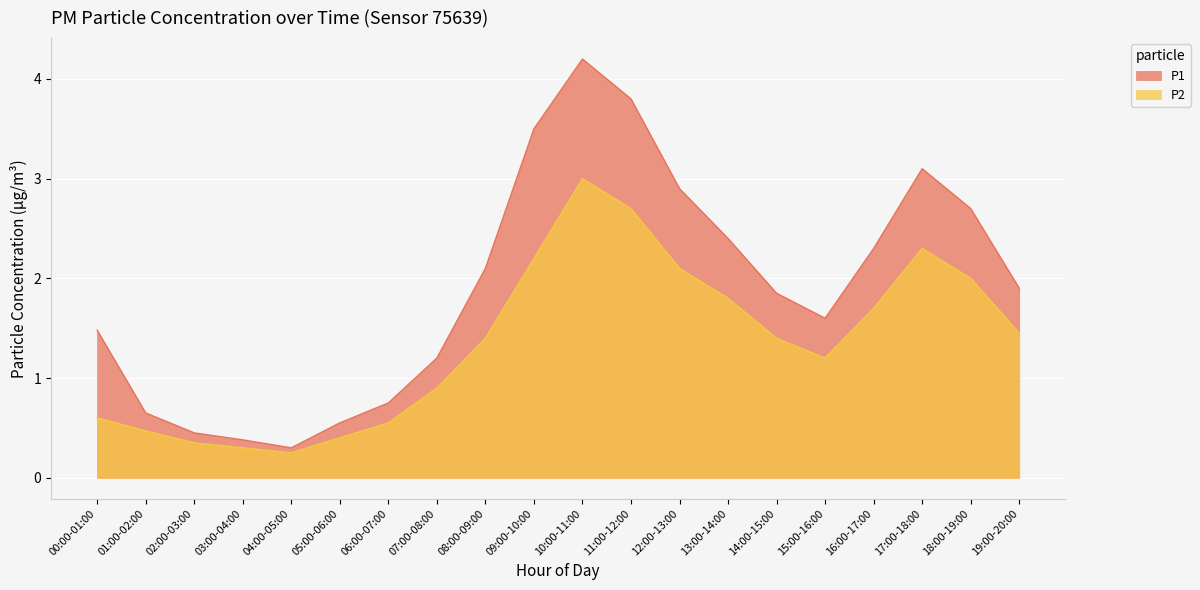

Rank the categories by P2 value from highest to lowest.

10:00-11:00, 11:00-12:00, 17:00-18:00, 09:00-10:00, 12:00-13:00, 18:00-19:00, 13:00-14:00, 16:00-17:00, 19:00-20:00, 08:00-09:00, 14:00-15:00, 15:00-16:00, 07:00-08:00, 00:00-01:00, 06:00-07:00, 01:00-02:00, 05:00-06:00, 02:00-03:00, 03:00-04:00, 04:00-05:00